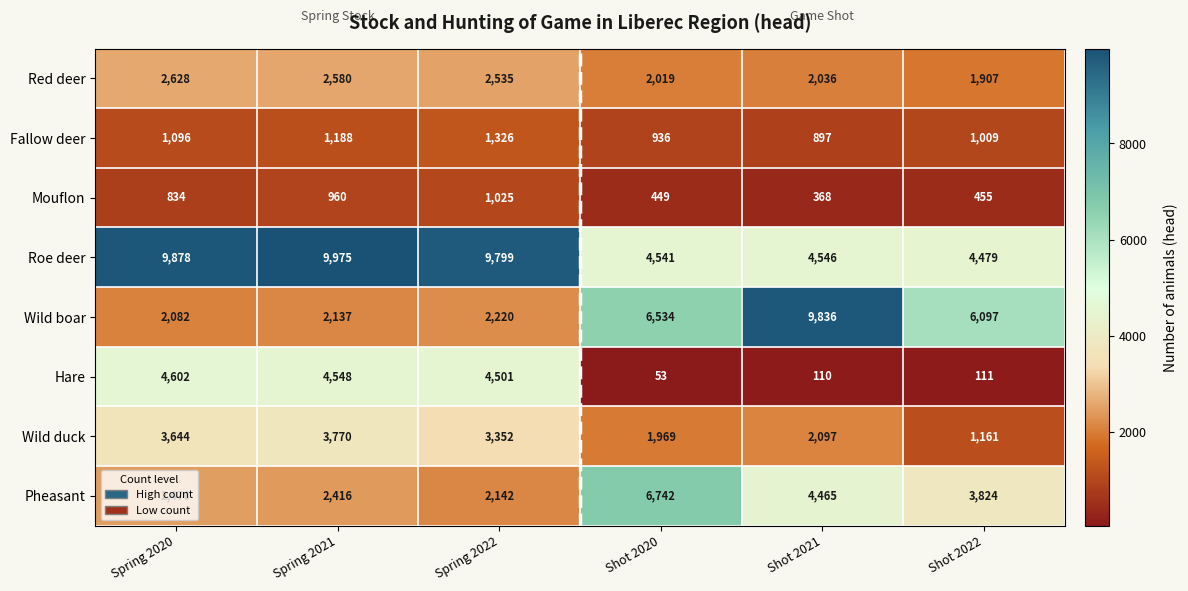

Which label corresponds to the largest value in the chart?

Spring 2021